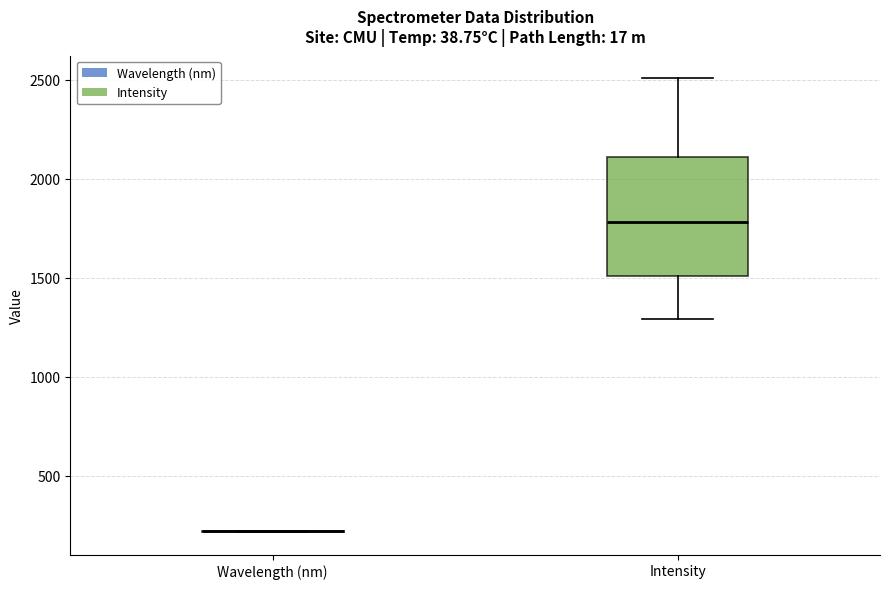

Which box is the tallest, from its lower edge to its upper edge?

Intensity